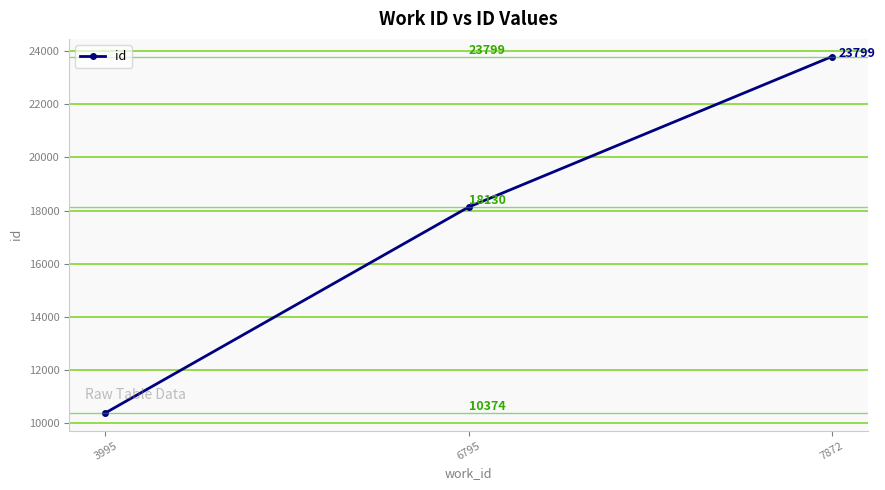

Count the number of data series in this chart.

1